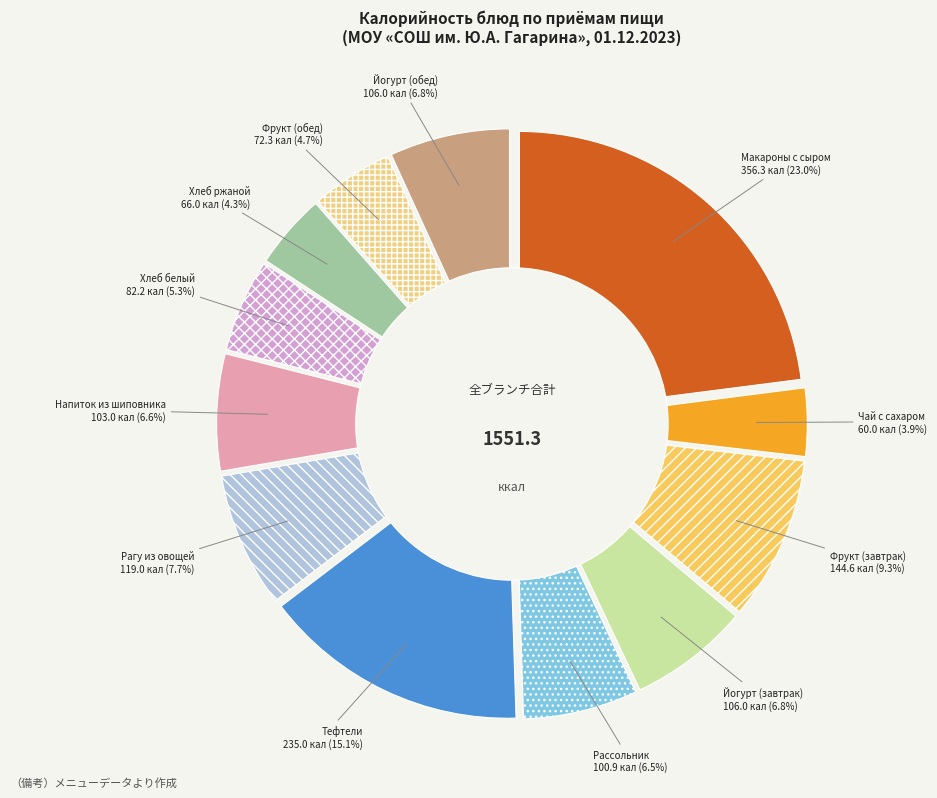

Is чай с сахаром the majority of the pie?

No